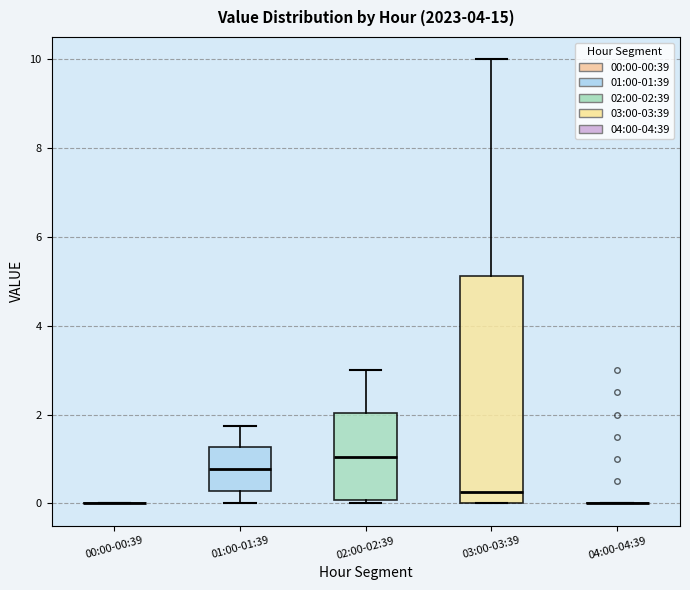

Comparing the boxes themselves (not the whiskers), which one is the tallest?

03:00-03:39